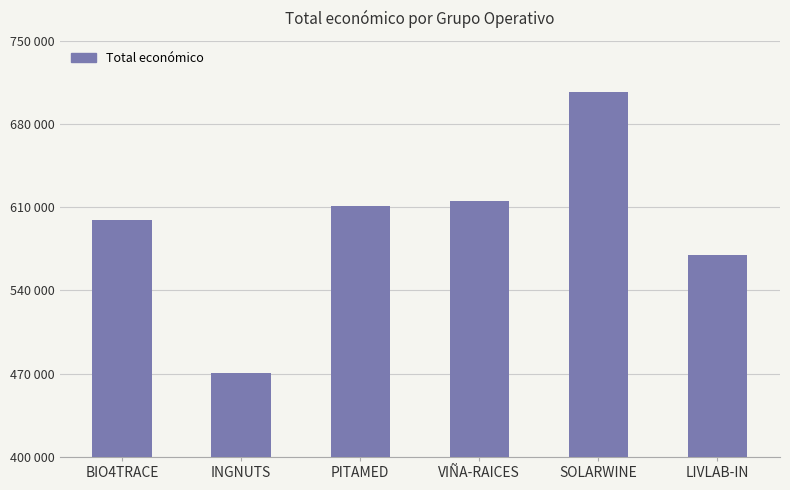

At which category does the chart reach its minimum across all series?

INGNUTS